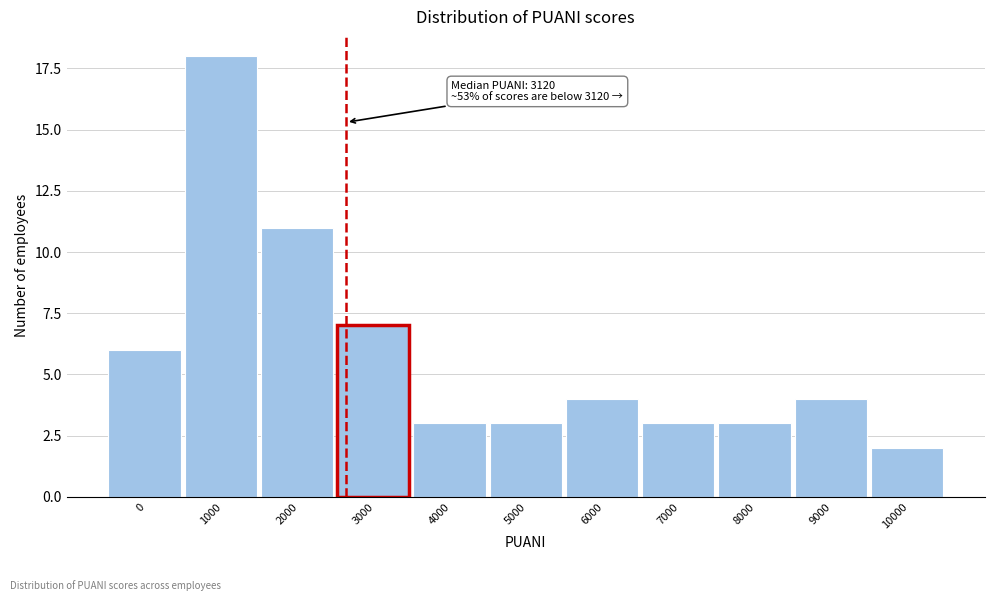

Reading right to left, list all the values displayed in this chart.

10000=2	9000=4	8000=3	7000=3	6000=4	5000=3	4000=3	3000=7	2000=11	1000=18	0=6